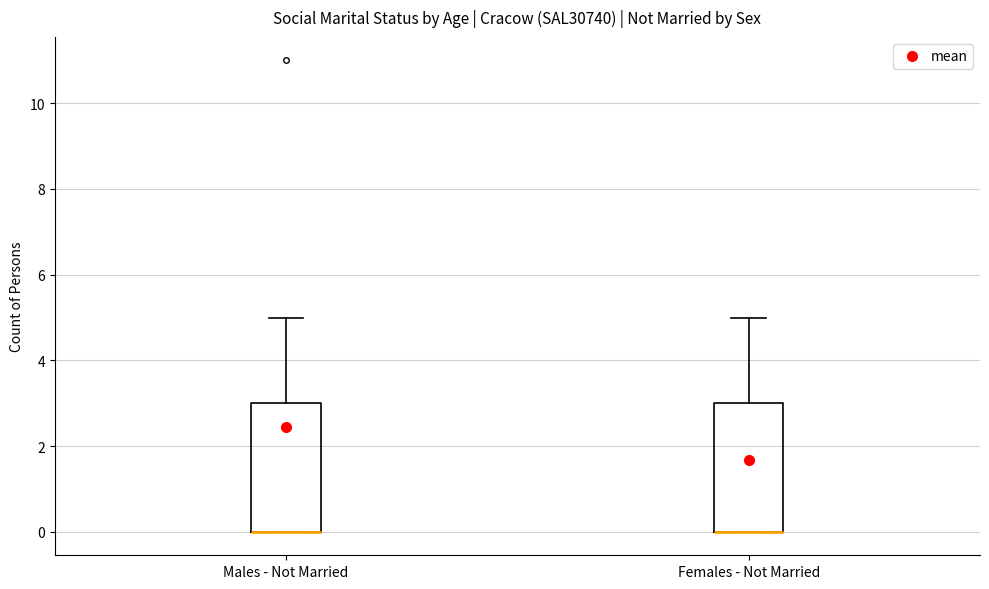

Reading left to right, transcribe this box plot: for each box, give where its median line is, the range the box spans, and where its two whiskers end, as read against the y-axis. The values are not printed on the chart, so give them approximately, as read against the axis.

Males - Not Married: median 0 (drawn on the box's lower edge), box 0 to 3, whiskers 0 to 5
Females - Not Married: median 0 (drawn on the box's lower edge), box 0 to 3, whiskers 0 to 5